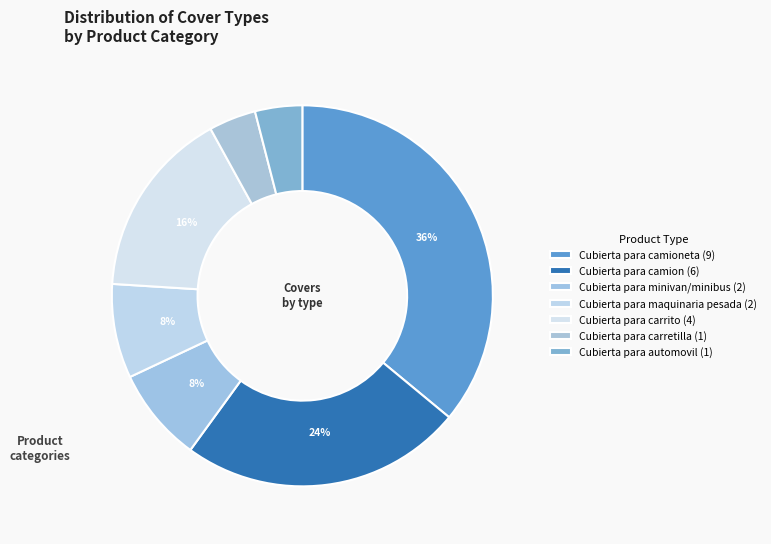

Count the number of slices in the pie.

7